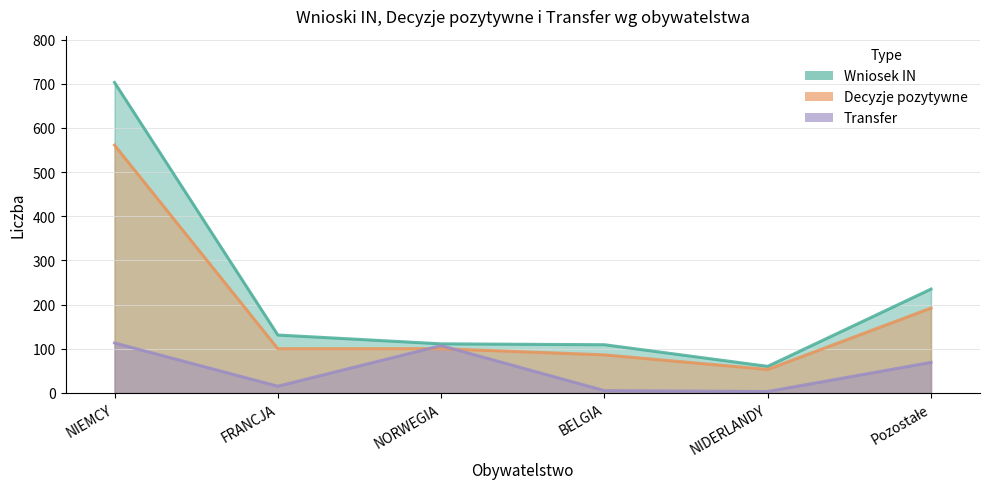

Which series changed the most between BELGIA and Pozostałe?

Wniosek IN